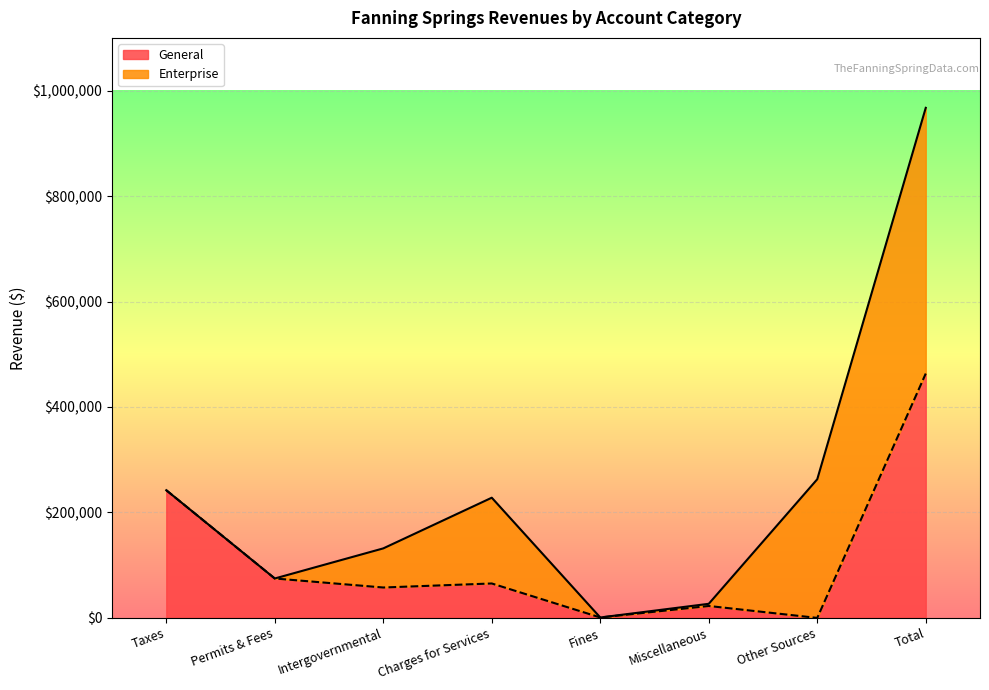

What is the highest value of the General series?

463413